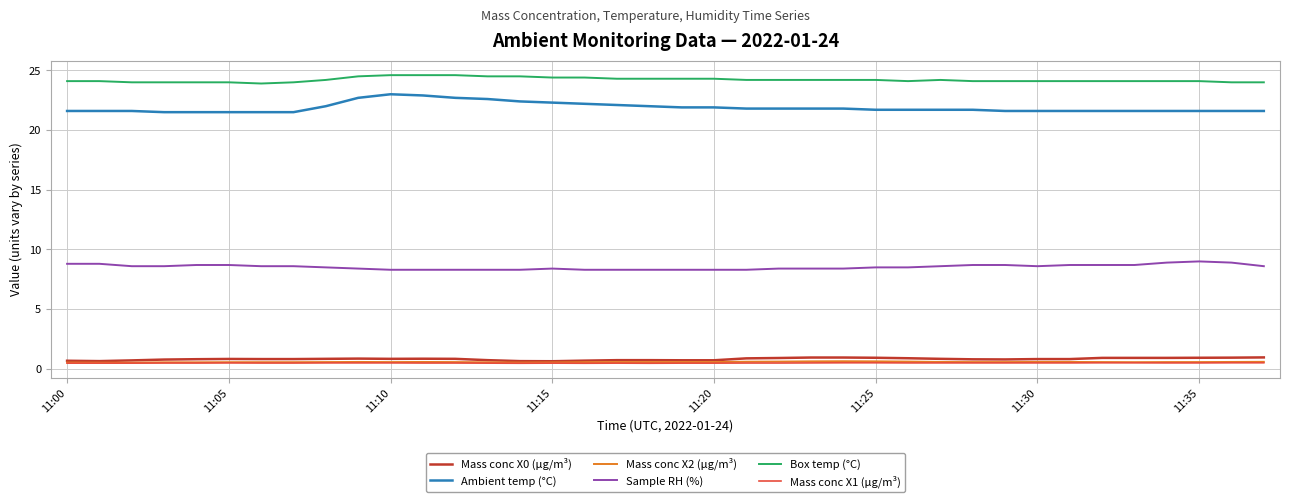

Which series has the largest total across all categories?

Box temp (°C)